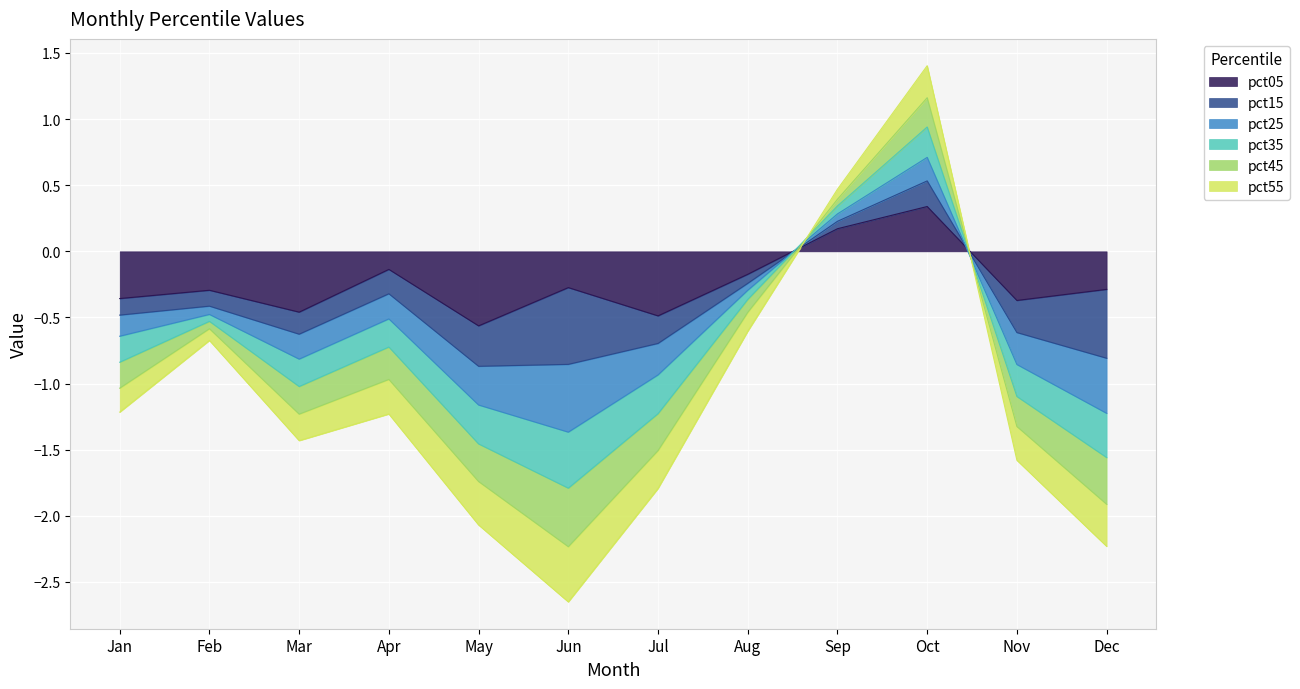

Where does the pct05 series first go above 0?

Sep